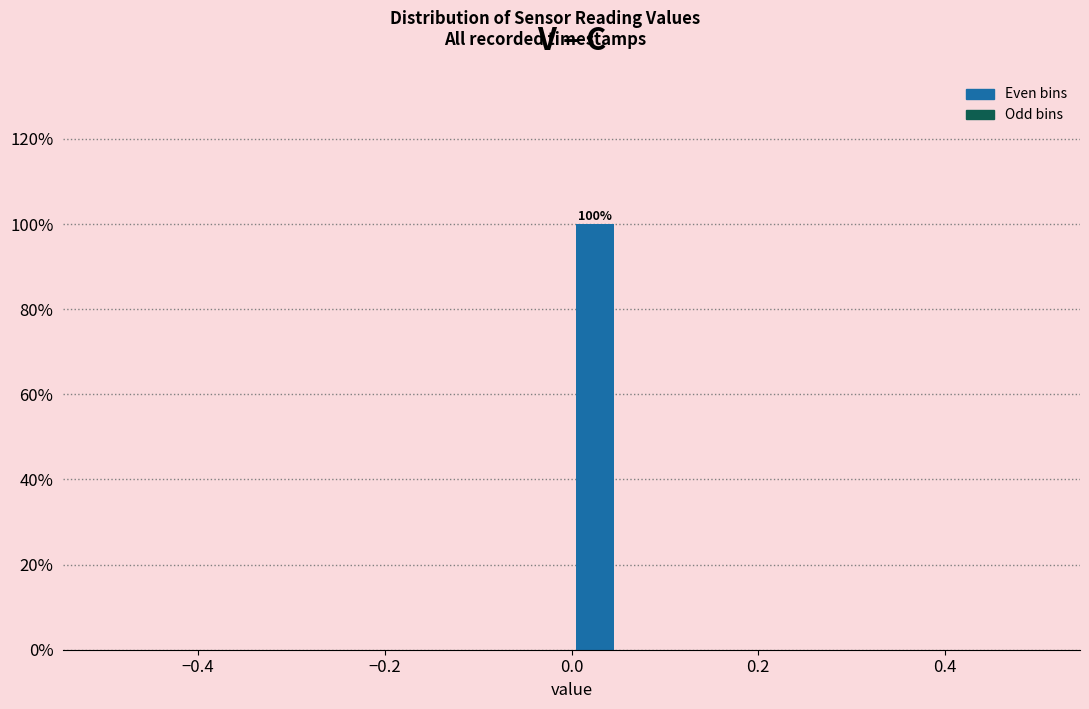

Around what value on the x-axis is the tallest bar? Give the approximate position of its centre, as read against the axis.

0.02